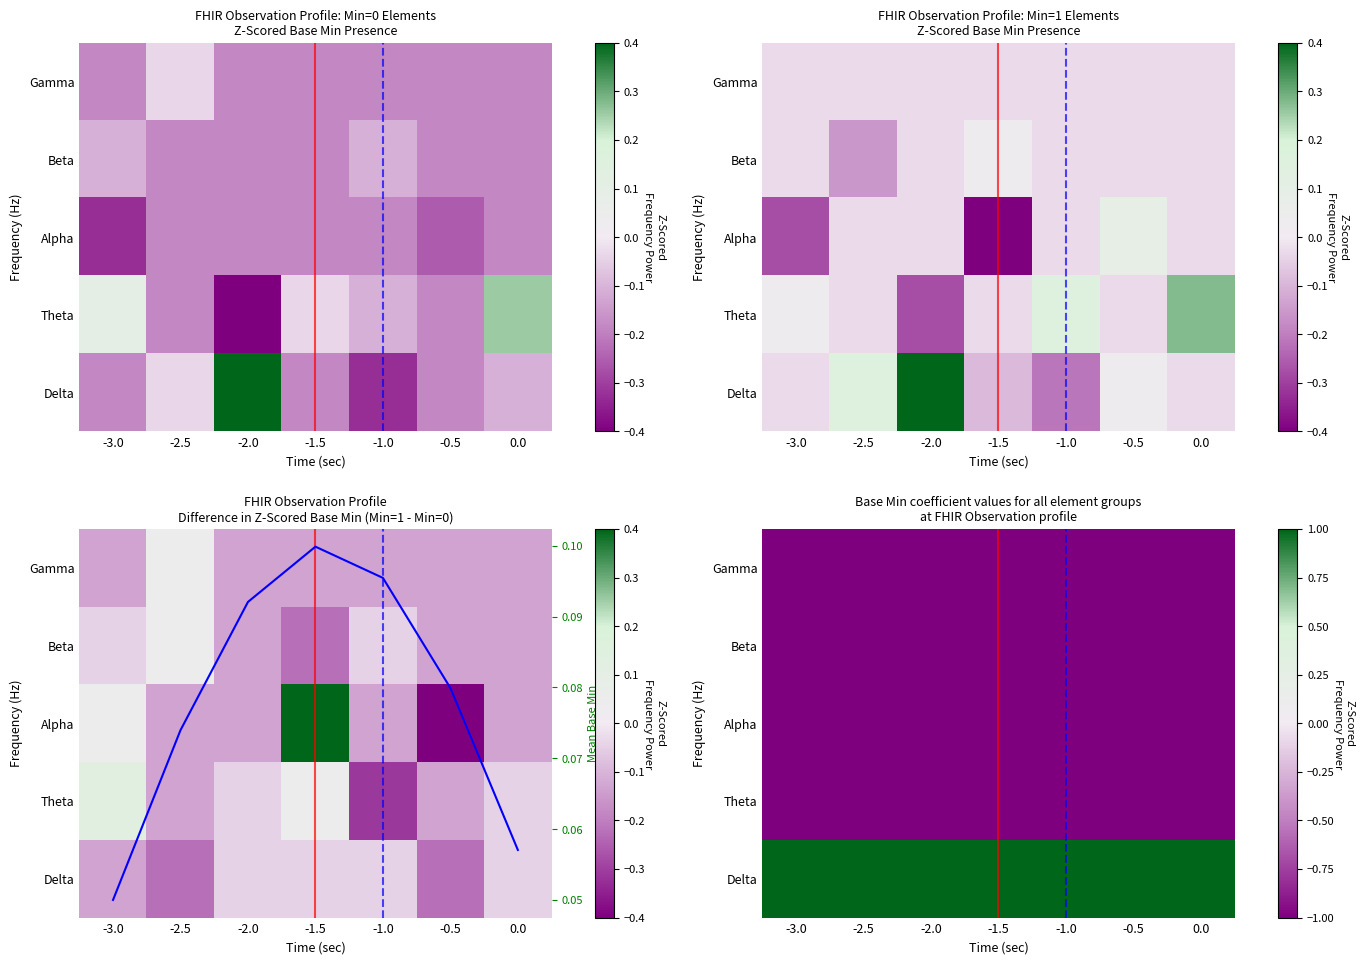

Count the number of categories in the chart.

7